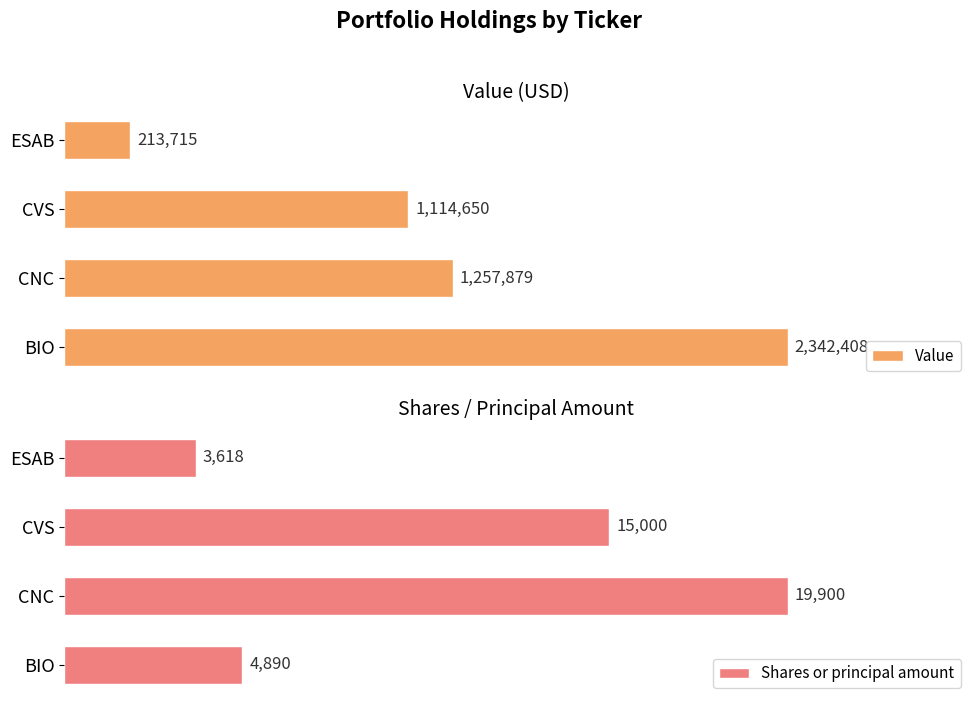

Rank the series by their maximum value, from highest to lowest.

Value, Shares or principal amount